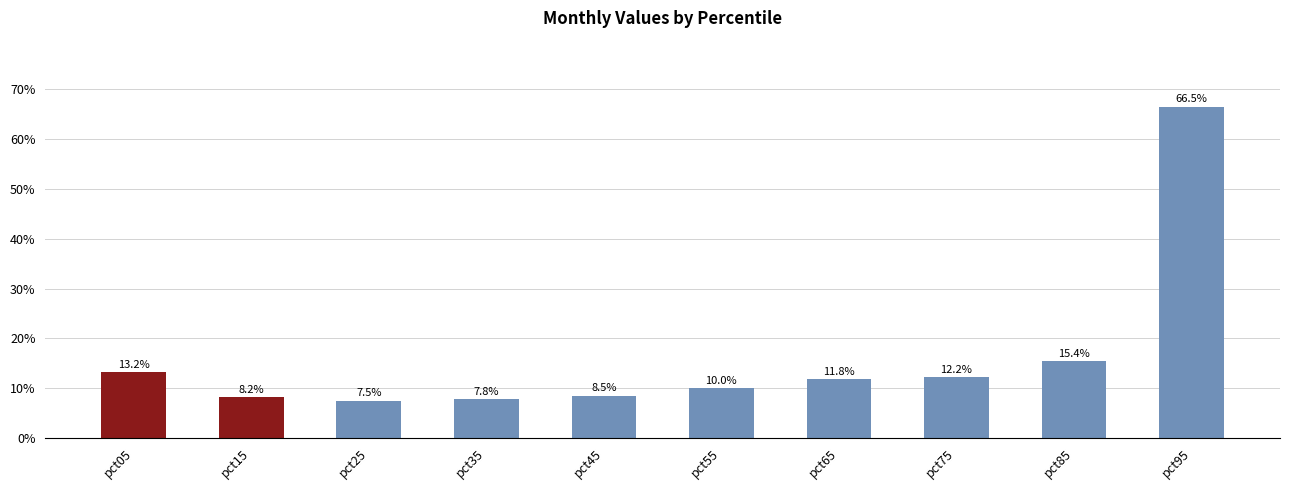

Is it true that the value at pct65 is 0.1?

True